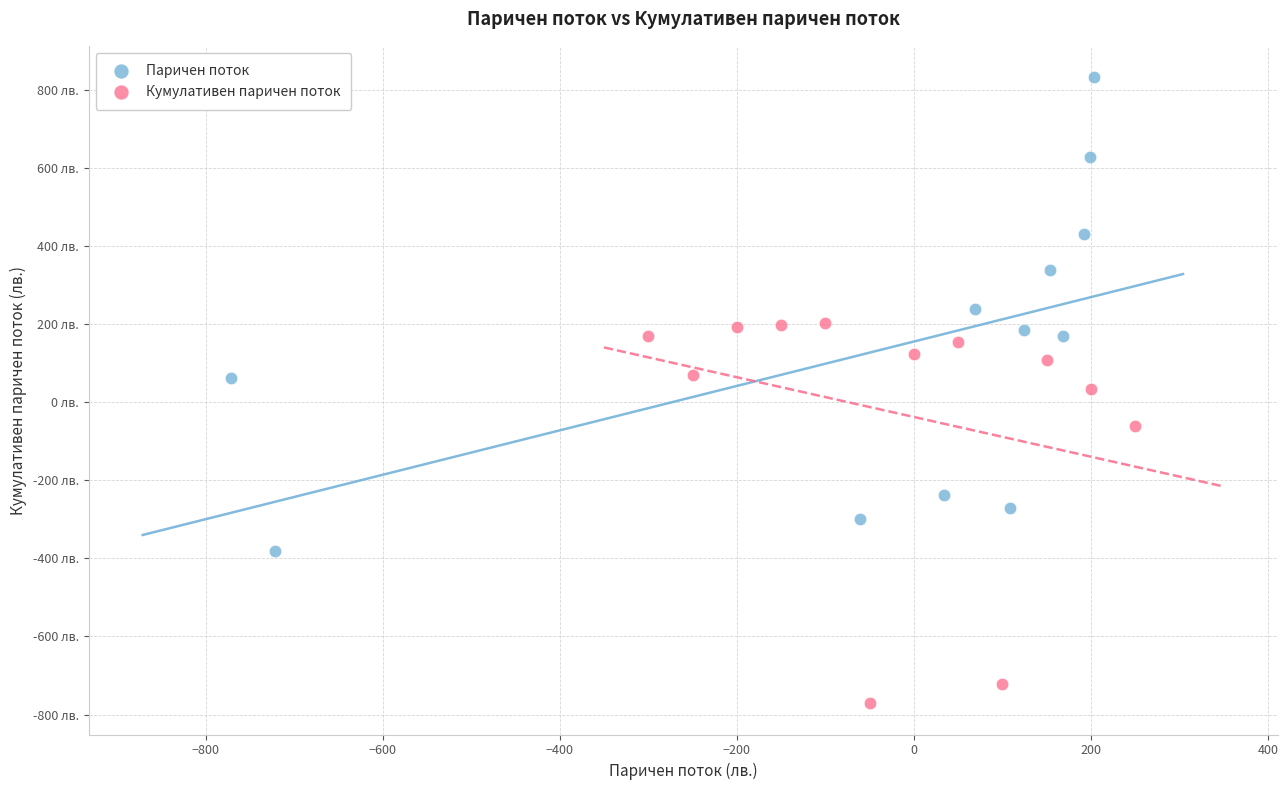

Which series reaches the minimum Y coordinate?

Кумулативен паричен поток